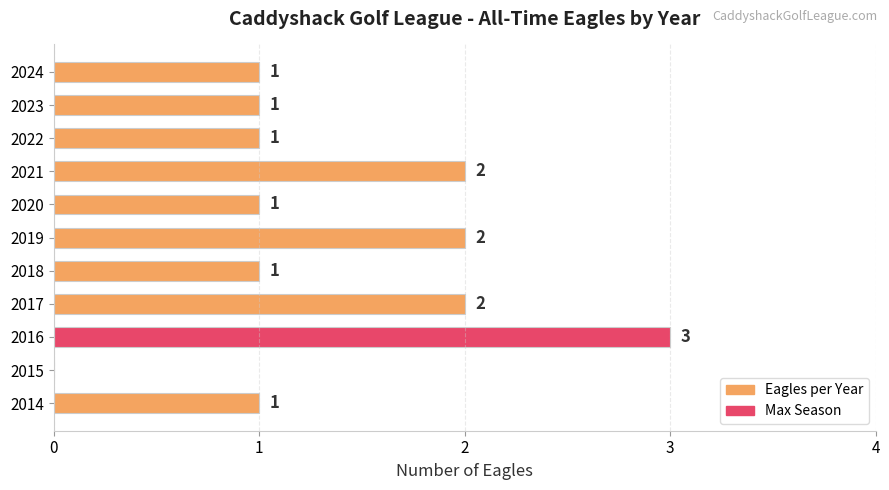

The value at 2024 is 2. True or false?

False